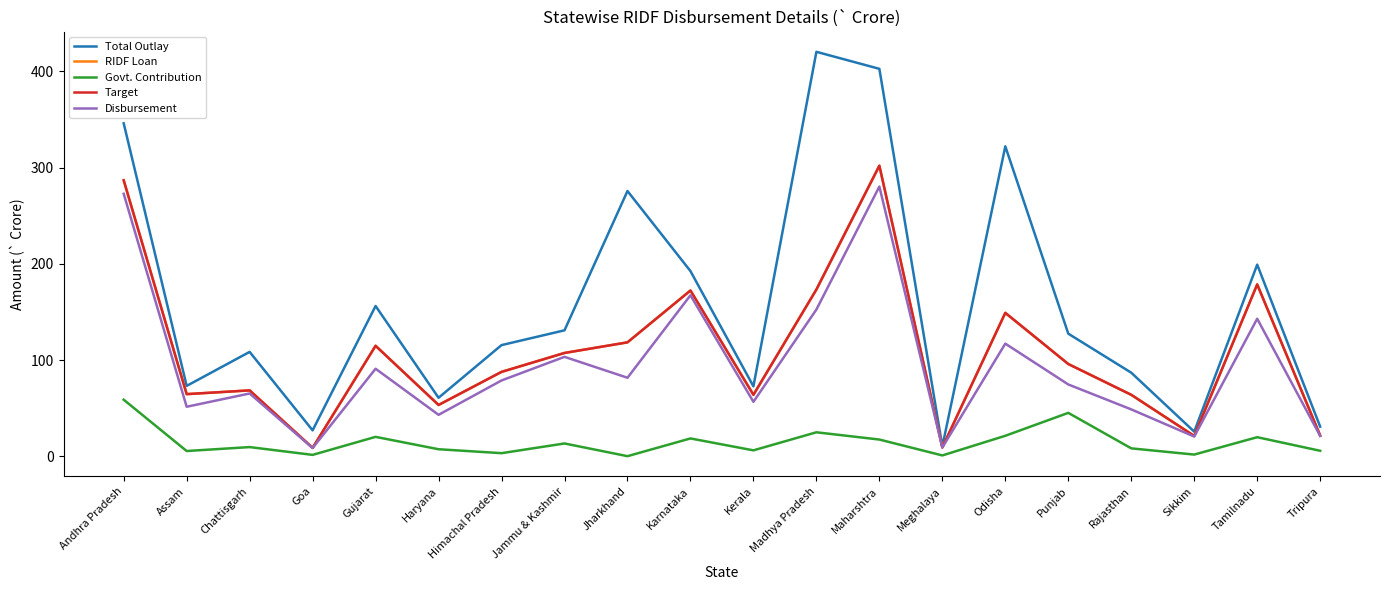

What is the maximum value shown in the chart?

420.2